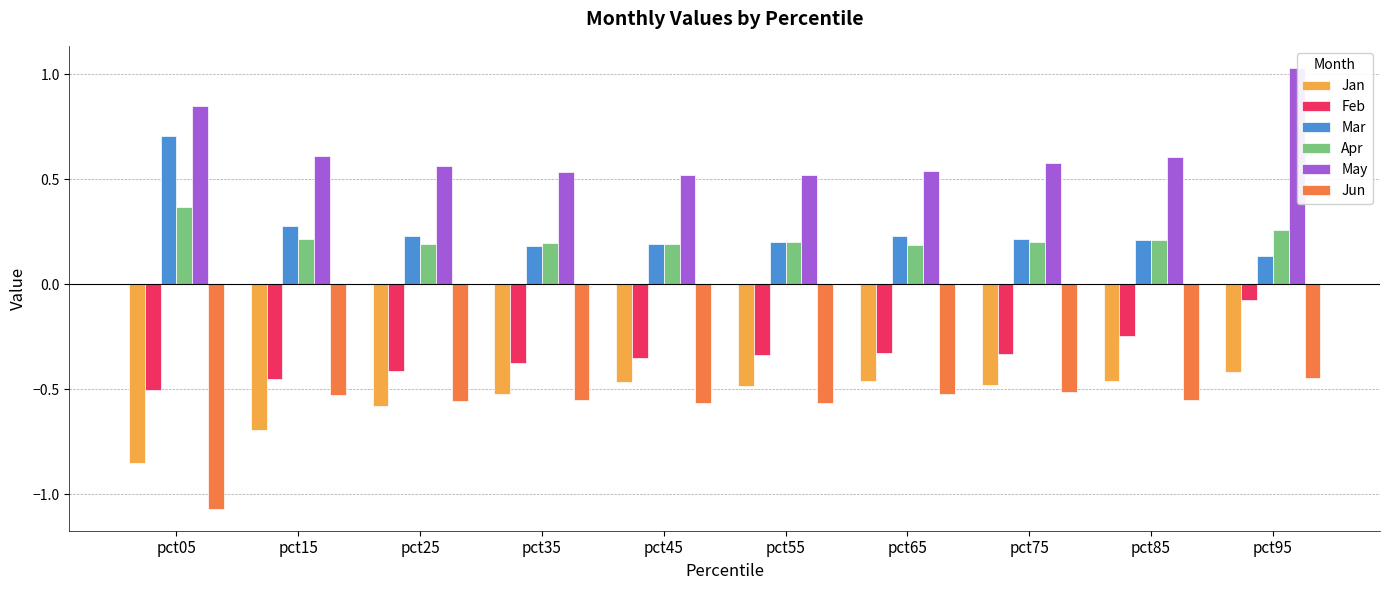

How many bars are there in each group?

6